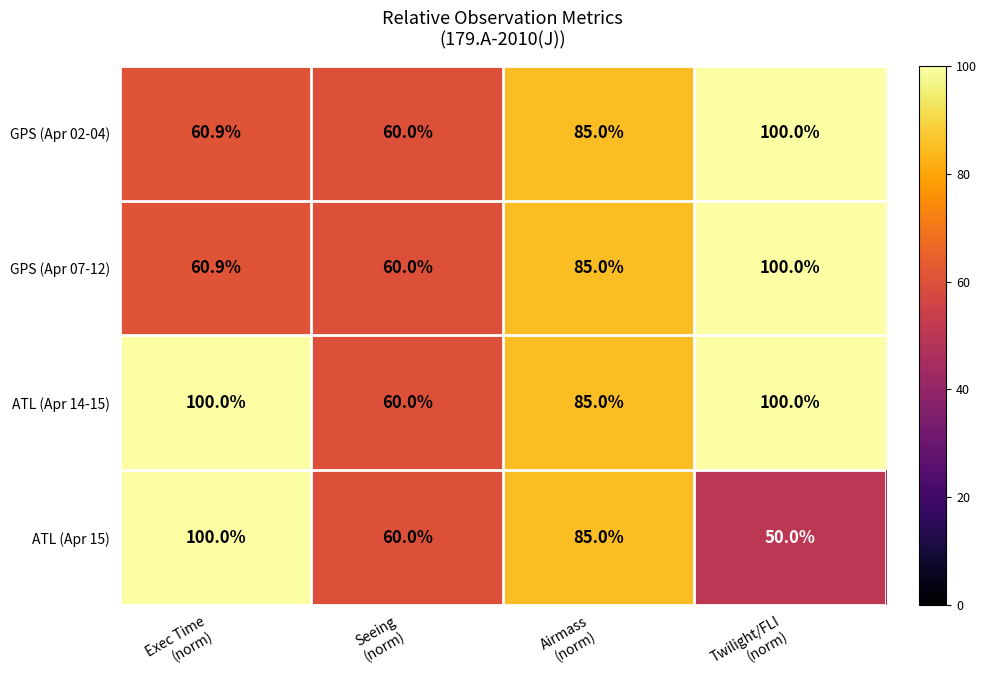

How many data points in ATL (Apr 14-15) are less than 100?

2